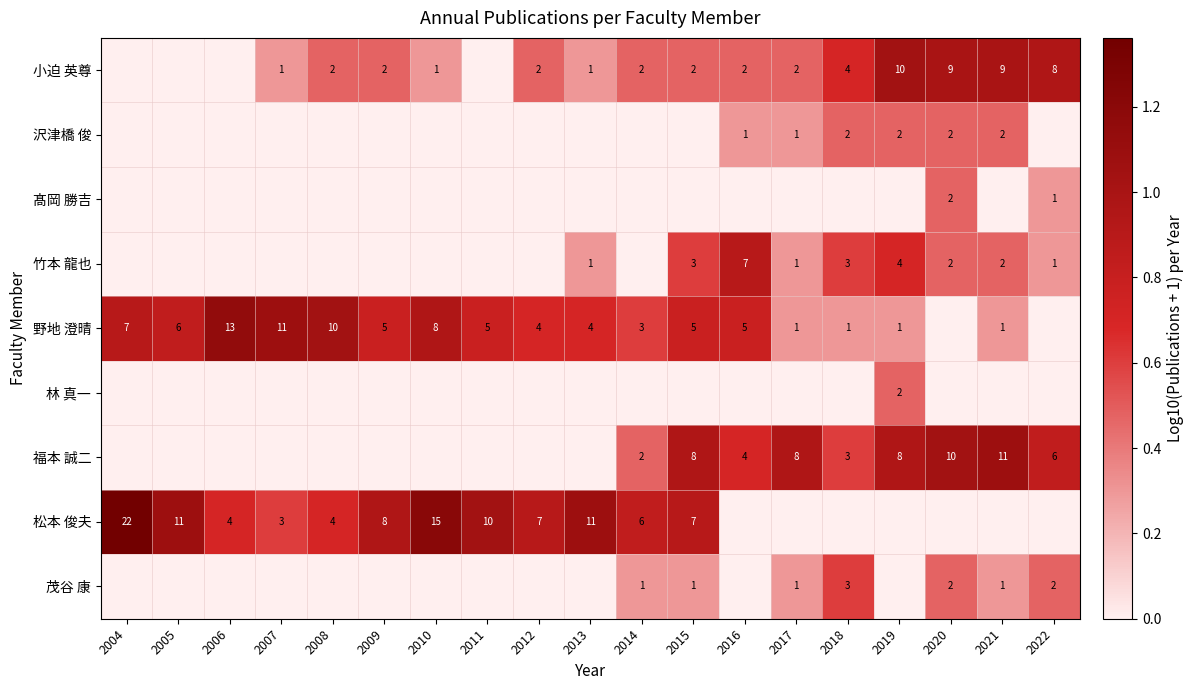

True or false: 野地 澄晴 has a value of 4 at 2012.

True